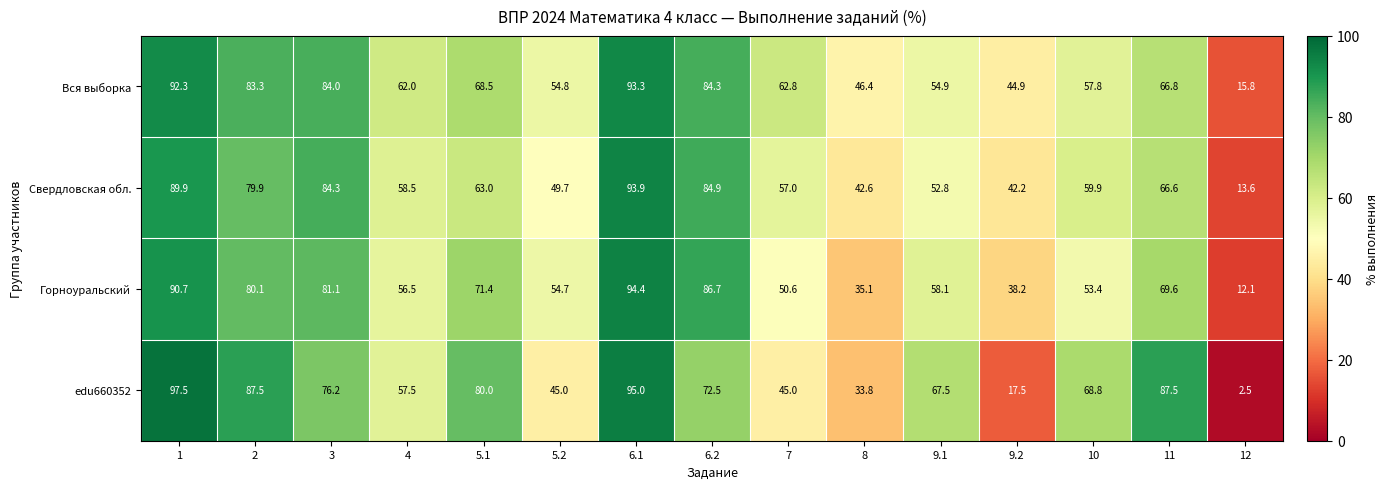

At which label is Свердловская обл. closest to 53?

9.1